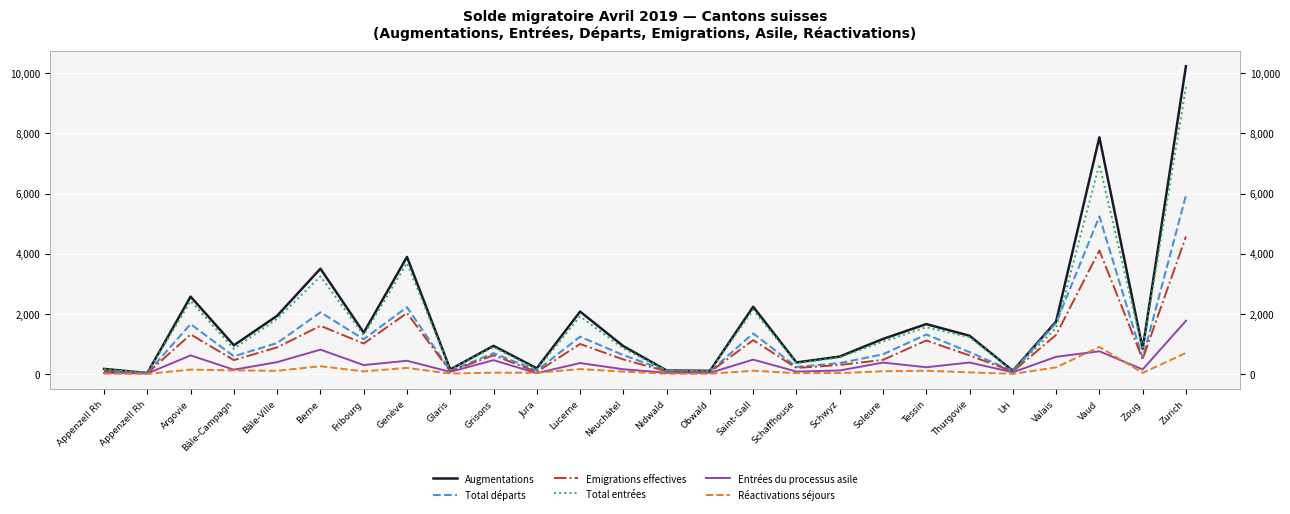

List the labels in order of Total entrées value, smallest first.

Appenzell Rh, Obwald, Uri, Nidwald, Glaris, Jura, Appenzell Rh, Schaffhouse, Schwyz, Zoug, Bâle-Campagn, Neuchâtel, Grisons, Soleure, Thurgovie, Fribourg, Valais, Tessin, Bâle-Ville, Lucerne, Saint-Gall, Argovie, Berne, Genève, Vaud, Zurich